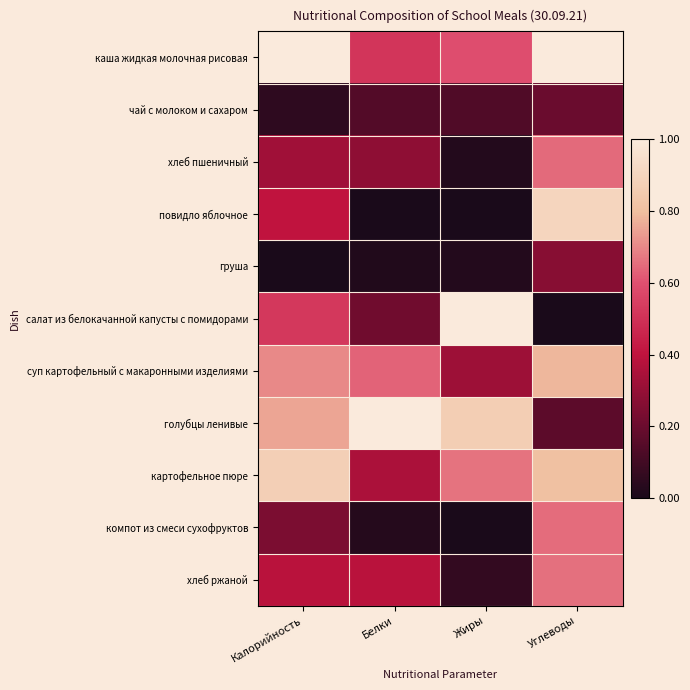

Reading left to right, what are all the values shown in this chart?

каша жидкая молочная рисовая: Калорийность=1.0	Белки=0.5	Жиры=0.6	Углеводы=1.0
чай с молоком и сахаром: Калорийность=0.1	Белки=0.1	Жиры=0.1	Углеводы=0.2
хлеб пшеничный: Калорийность=0.3	Белки=0.3	Жиры=0.0	Углеводы=0.6
повидло яблочное: Калорийность=0.4	Белки=0.0	Жиры=0.0	Углеводы=0.9
груша: Калорийность=0.0	Белки=0.0	Жиры=0.0	Углеводы=0.3
салат из белокачанной капусты с помидорами: Калорийность=0.5	Белки=0.2	Жиры=1.0	Углеводы=0.0
суп картофельный с макаронными изделиями: Калорийность=0.7	Белки=0.6	Жиры=0.3	Углеводы=0.8
голубцы ленивые: Калорийность=0.8	Белки=1.0	Жиры=0.9	Углеводы=0.2
картофельное пюре: Калорийность=0.9	Белки=0.4	Жиры=0.7	Углеводы=0.8
компот из смеси сухофруктов: Калорийность=0.2	Белки=0.0	Жиры=0.0	Углеводы=0.7
хлеб ржаной: Калорийность=0.4	Белки=0.4	Жиры=0.1	Углеводы=0.7